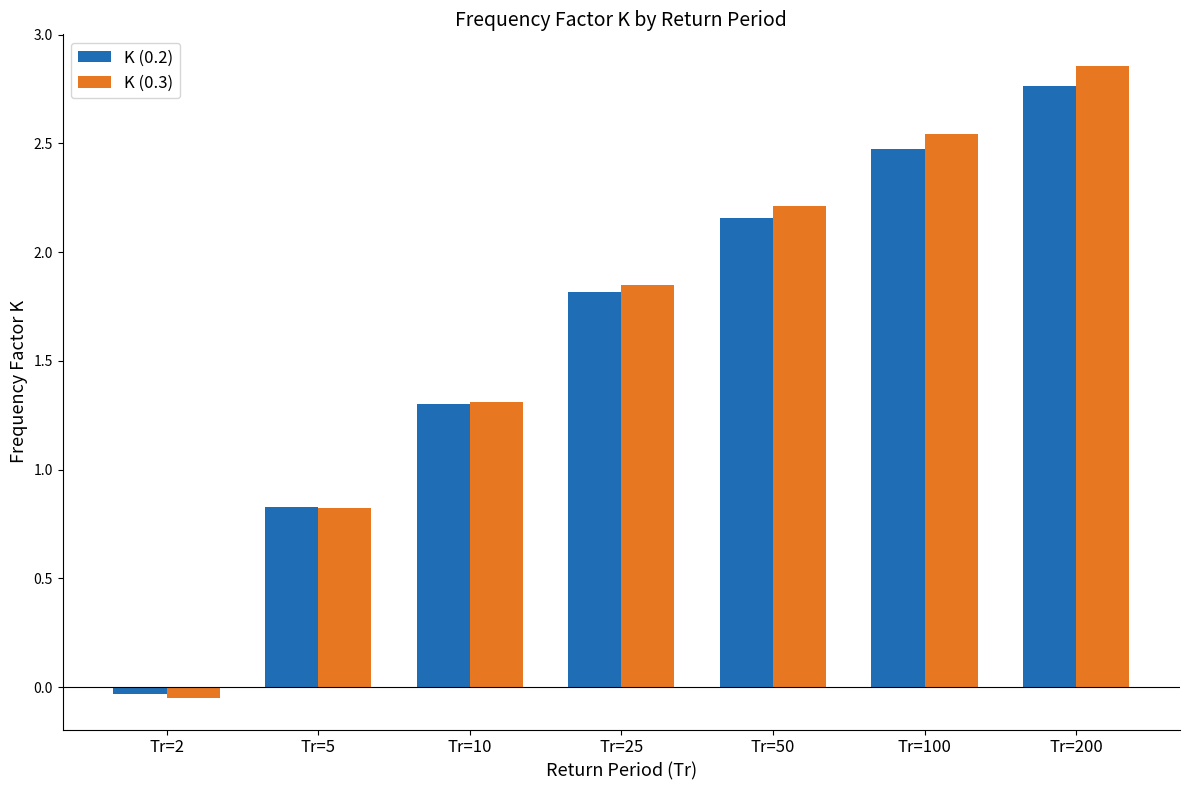

At which category is the sum across all series the highest?

Tr=200